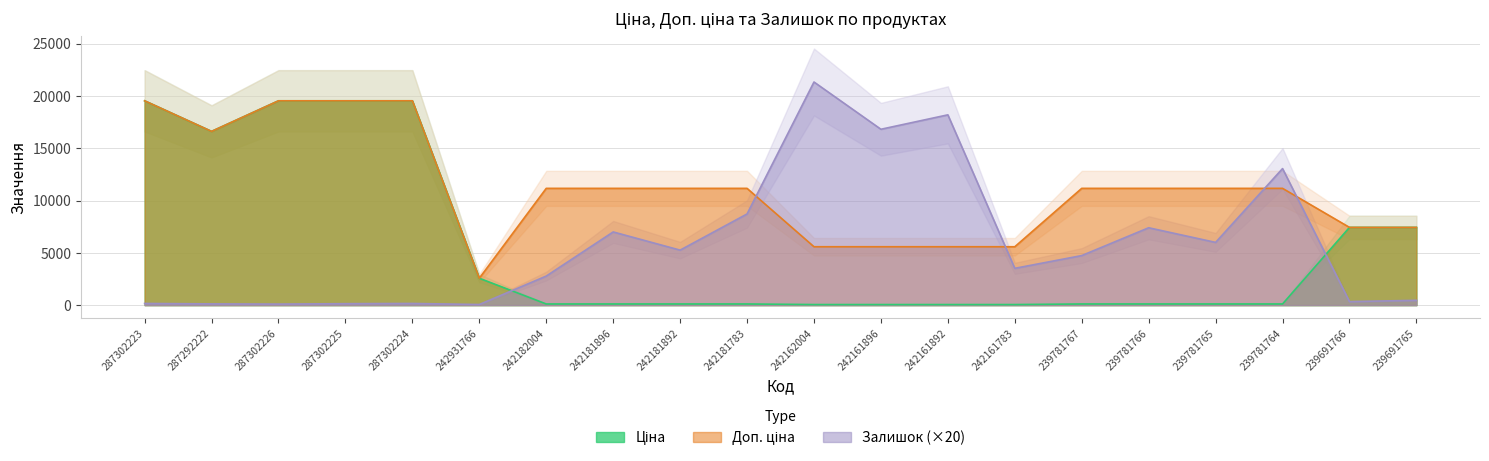

Does the chart display data point markers on the line(s)?

No